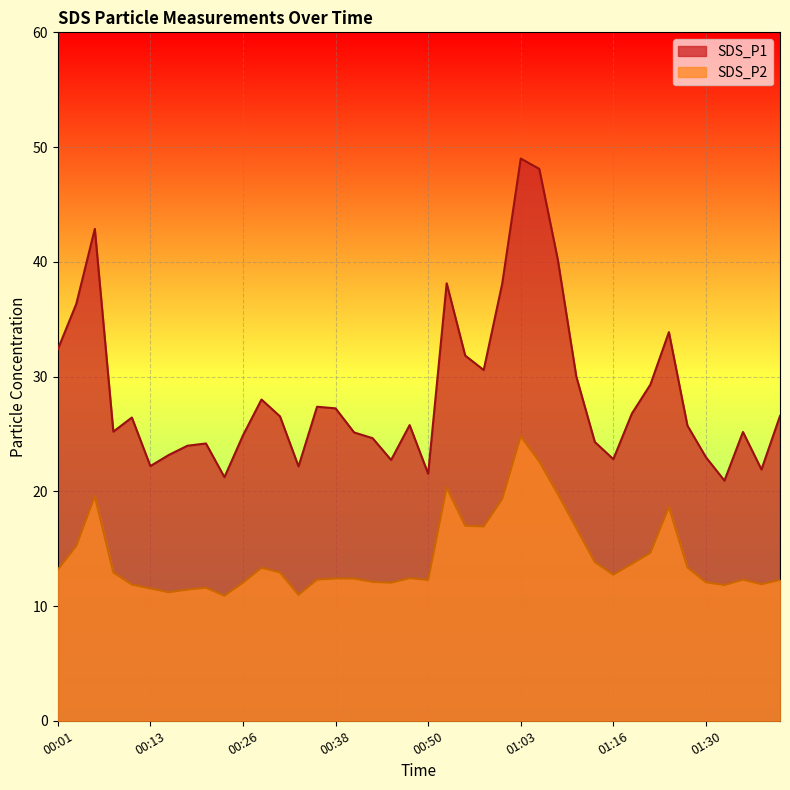

True or false: SDS_P1 and SDS_P2 intersect in this chart.

False